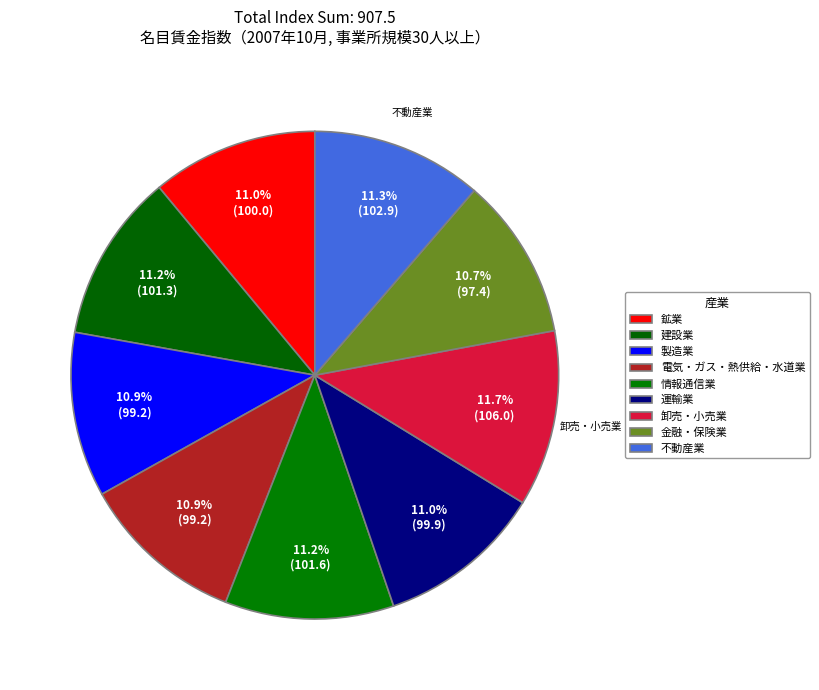

How many slices are in this pie chart?

9